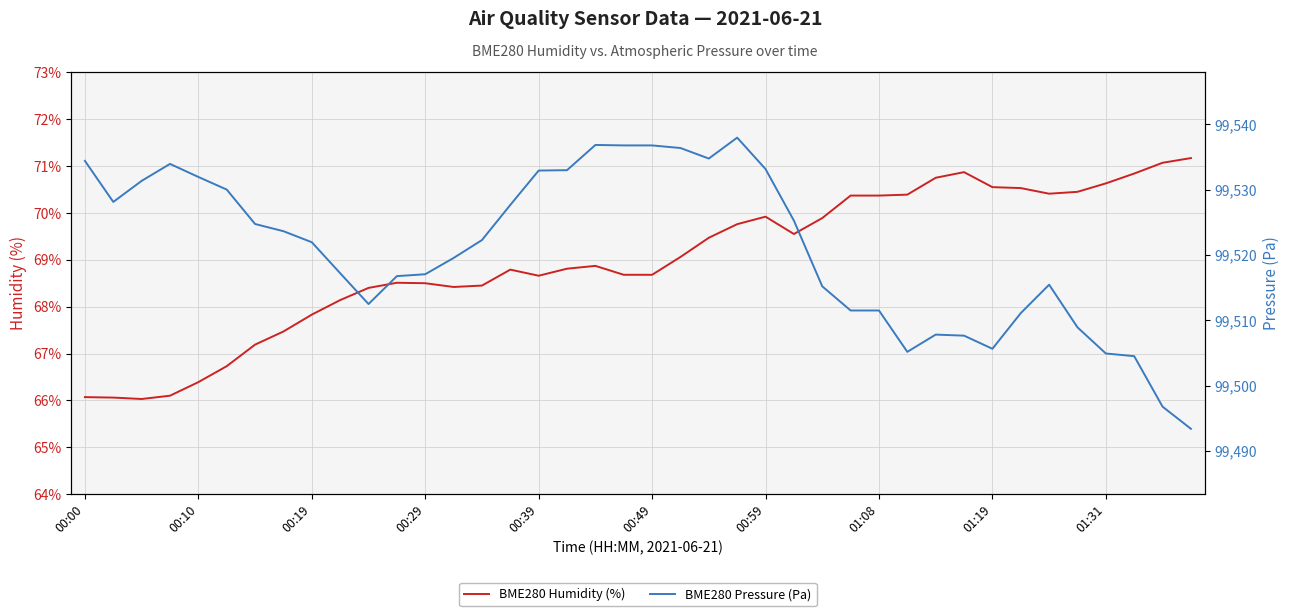

True or false: BME280 Humidity (%) and BME280 Pressure (Pa) cross at least once.

False